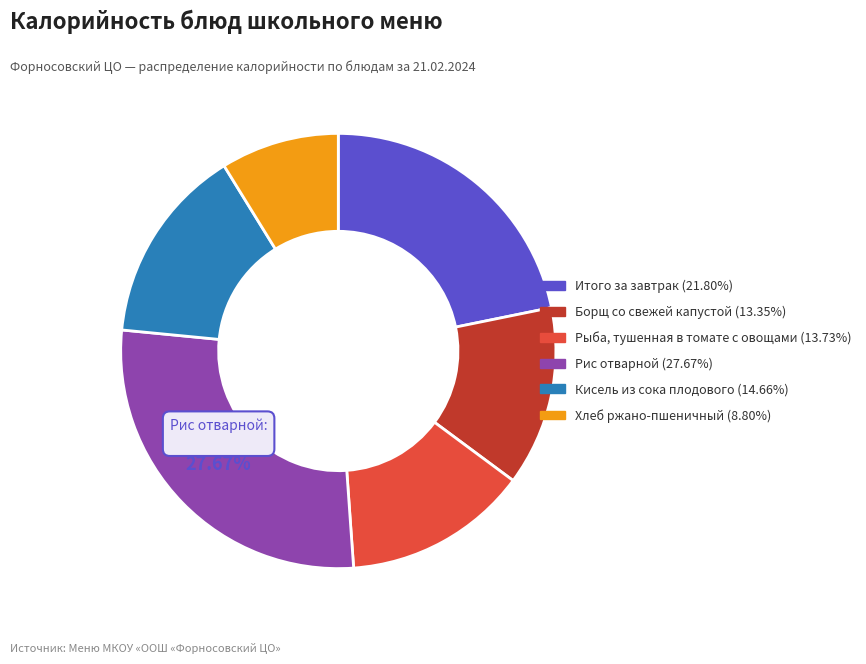

What is the ratio of the value at Итого за завтрак to the value at Хлеб ржано-пшеничный?

2.5